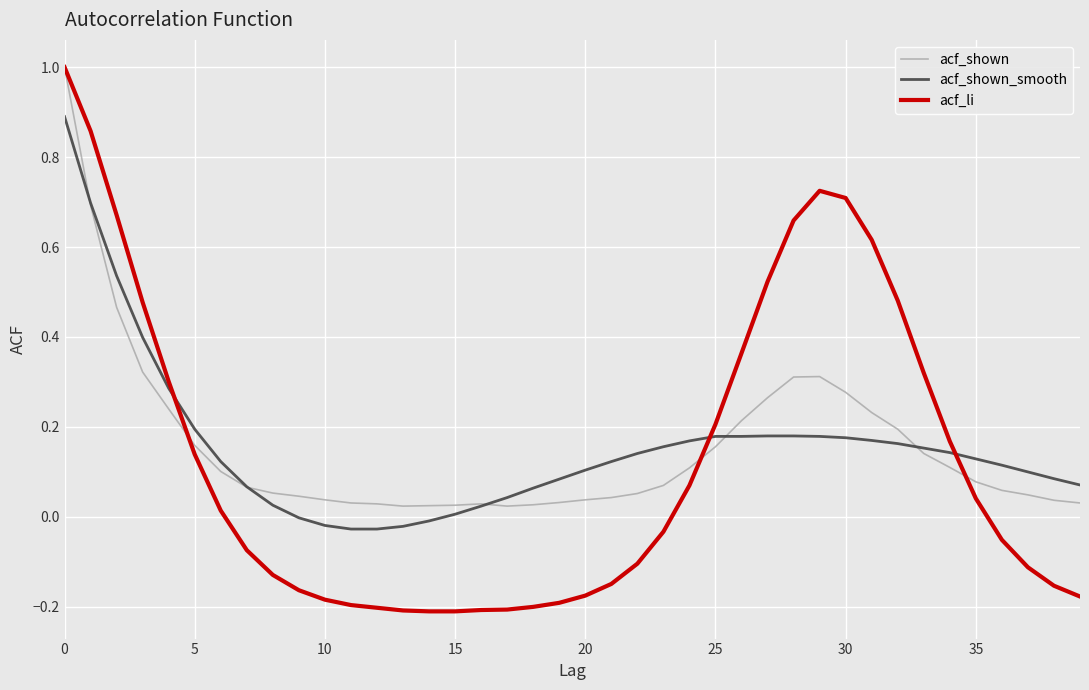

What is the maximum value shown in the chart?

1.0